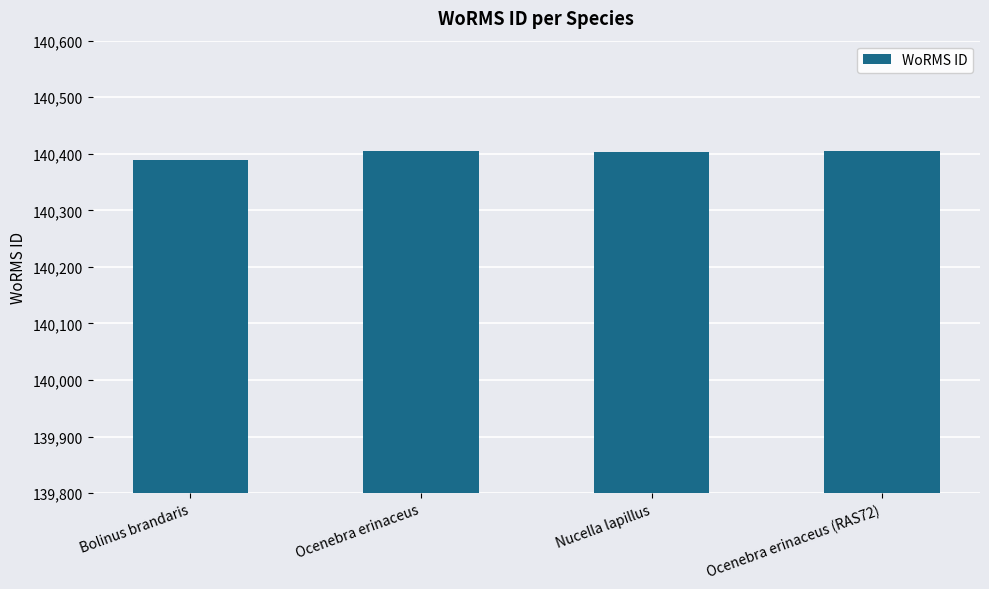

Does the chart contain any negative values?

No